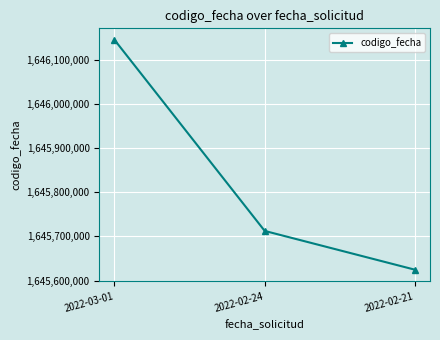

What is the label of the 2nd point from the left?

2022-02-24